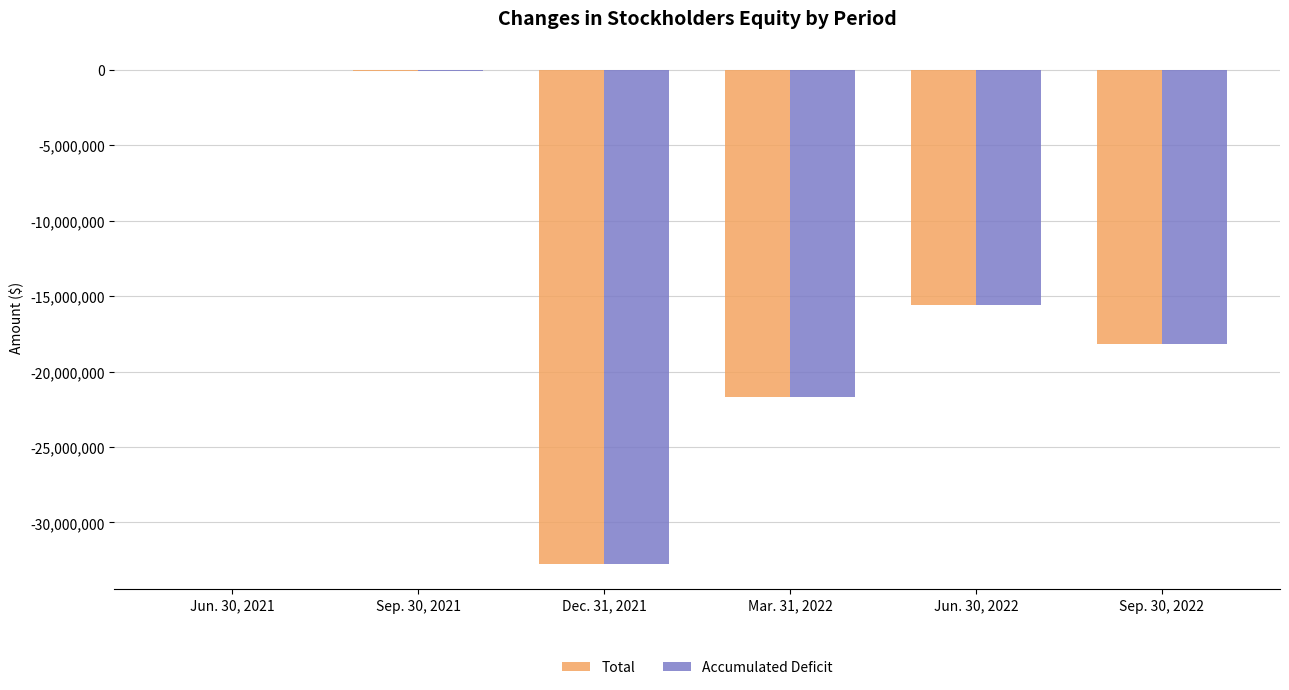

Is the value of Total at Sep. 30, 2022 greater than the value of Accumulated Deficit at Dec. 31, 2021?

Yes